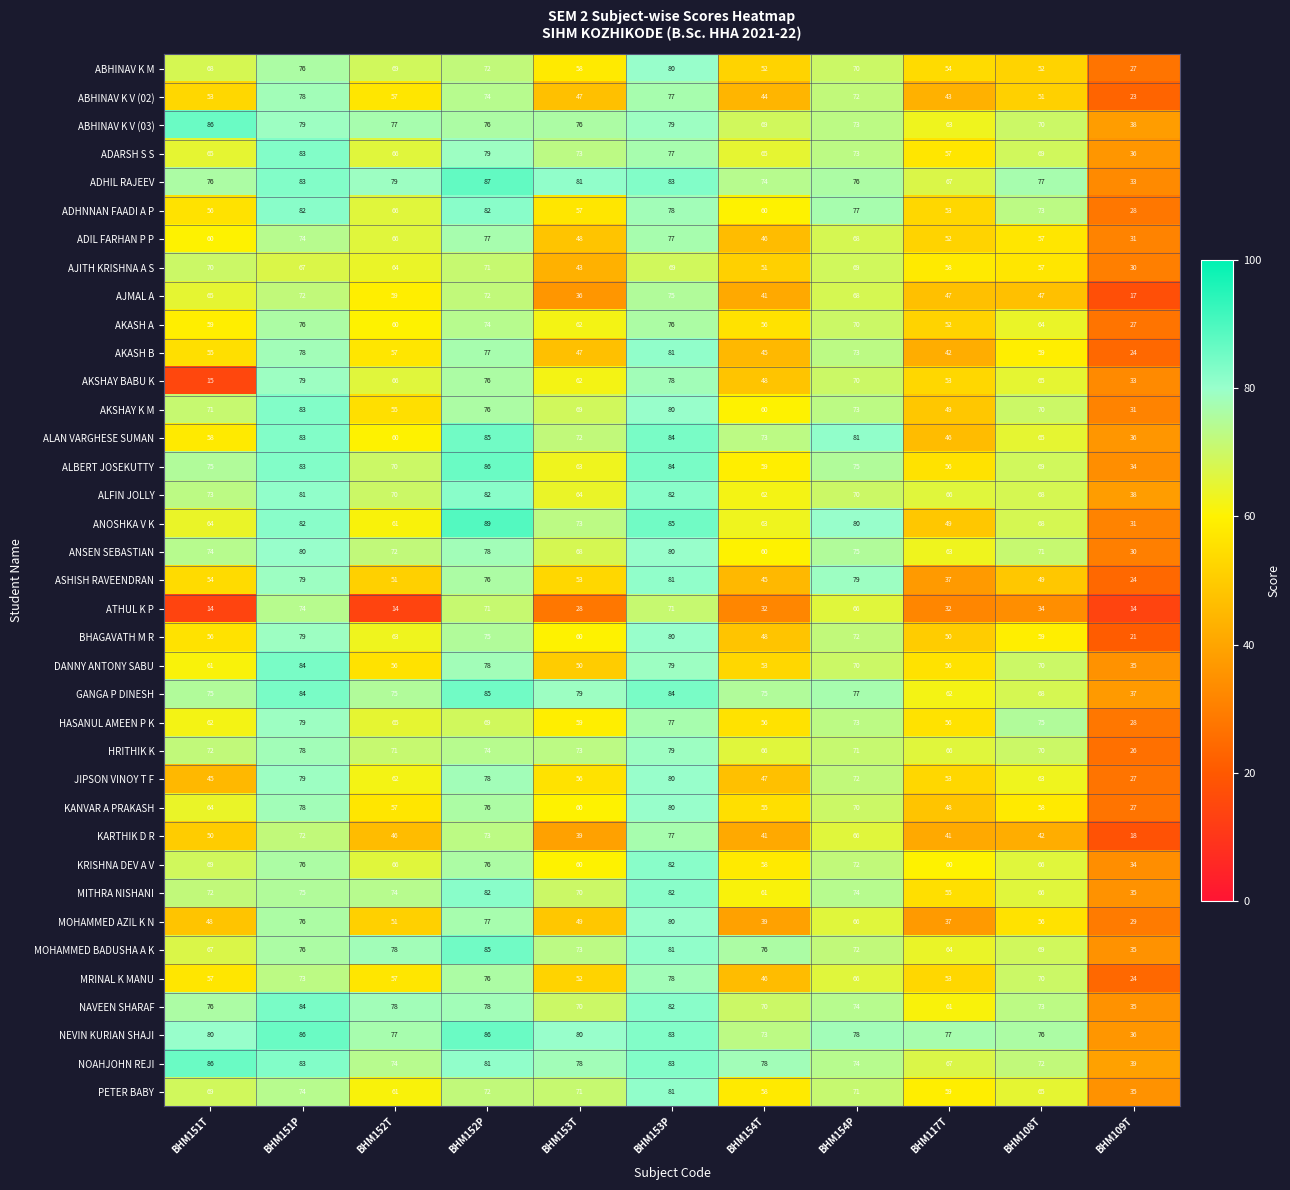

How many data points does each series have?

11